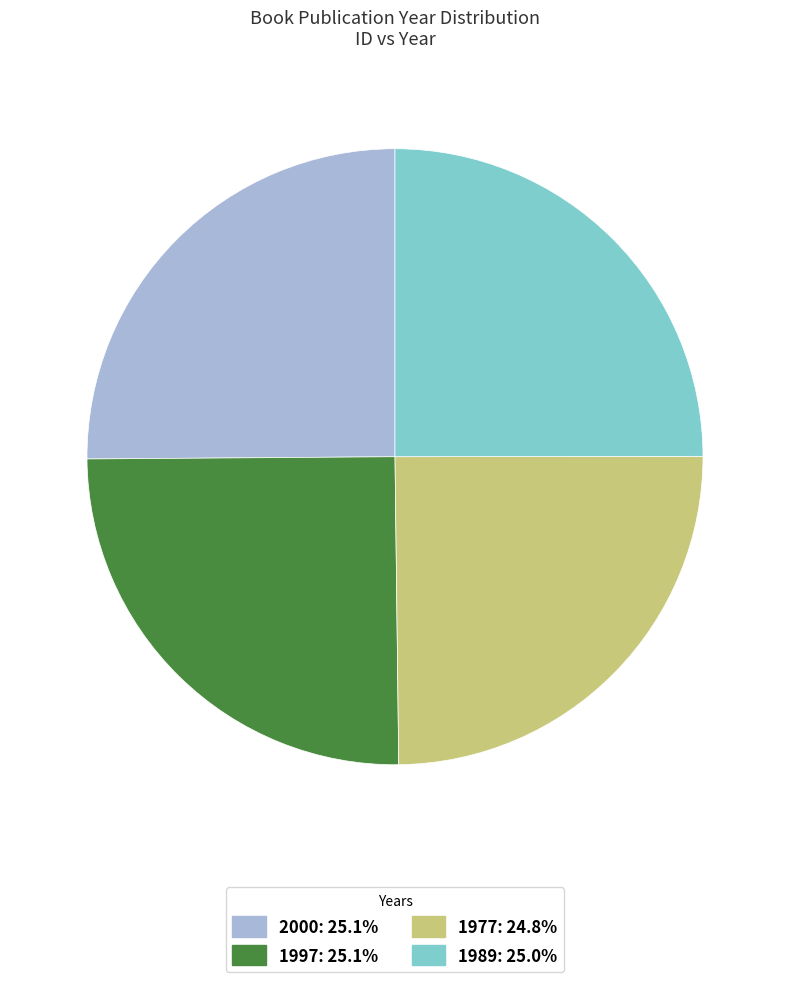

Does 1997: 25.1% account for over 50% of the chart?

No